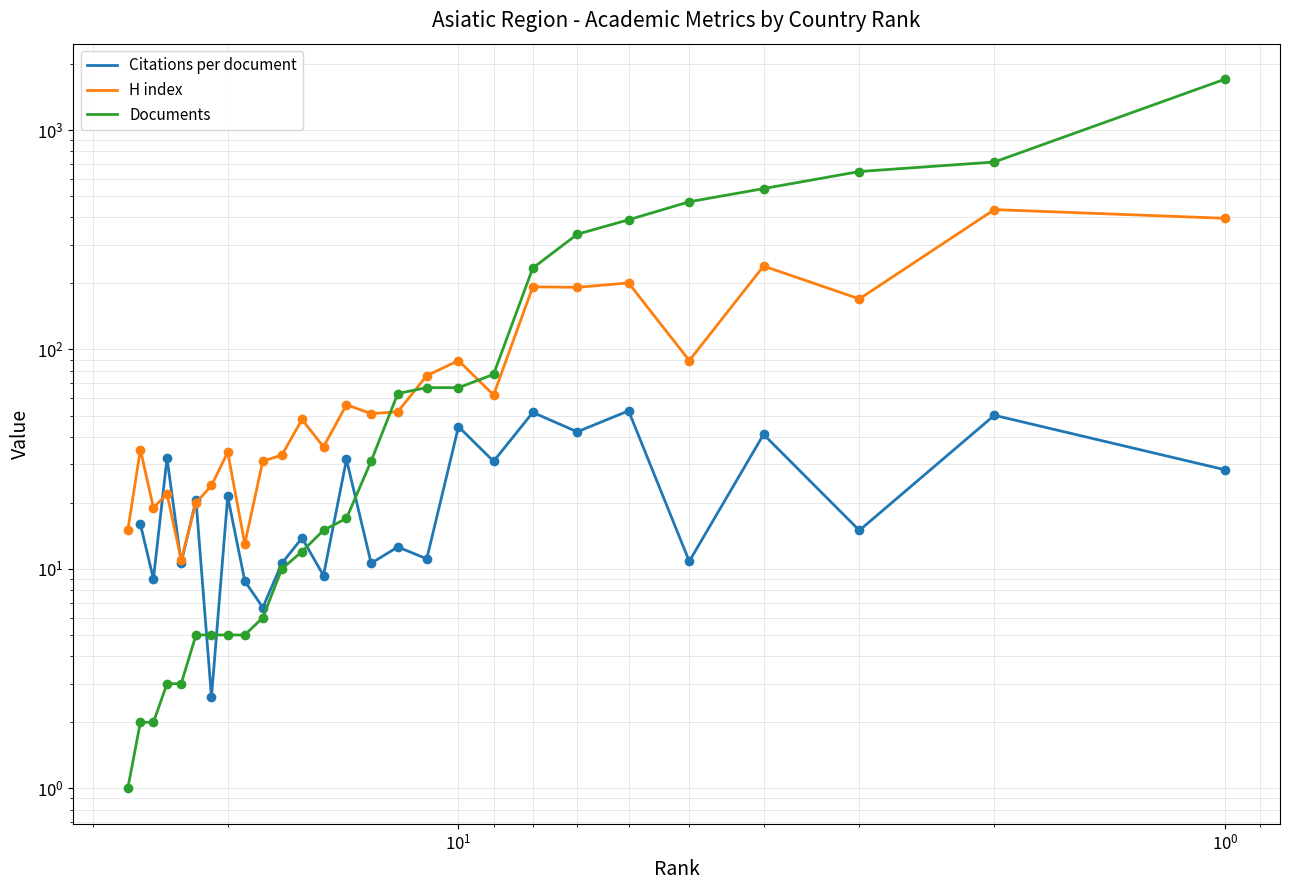

What is the value of the H index point at the 26th from the left?

434